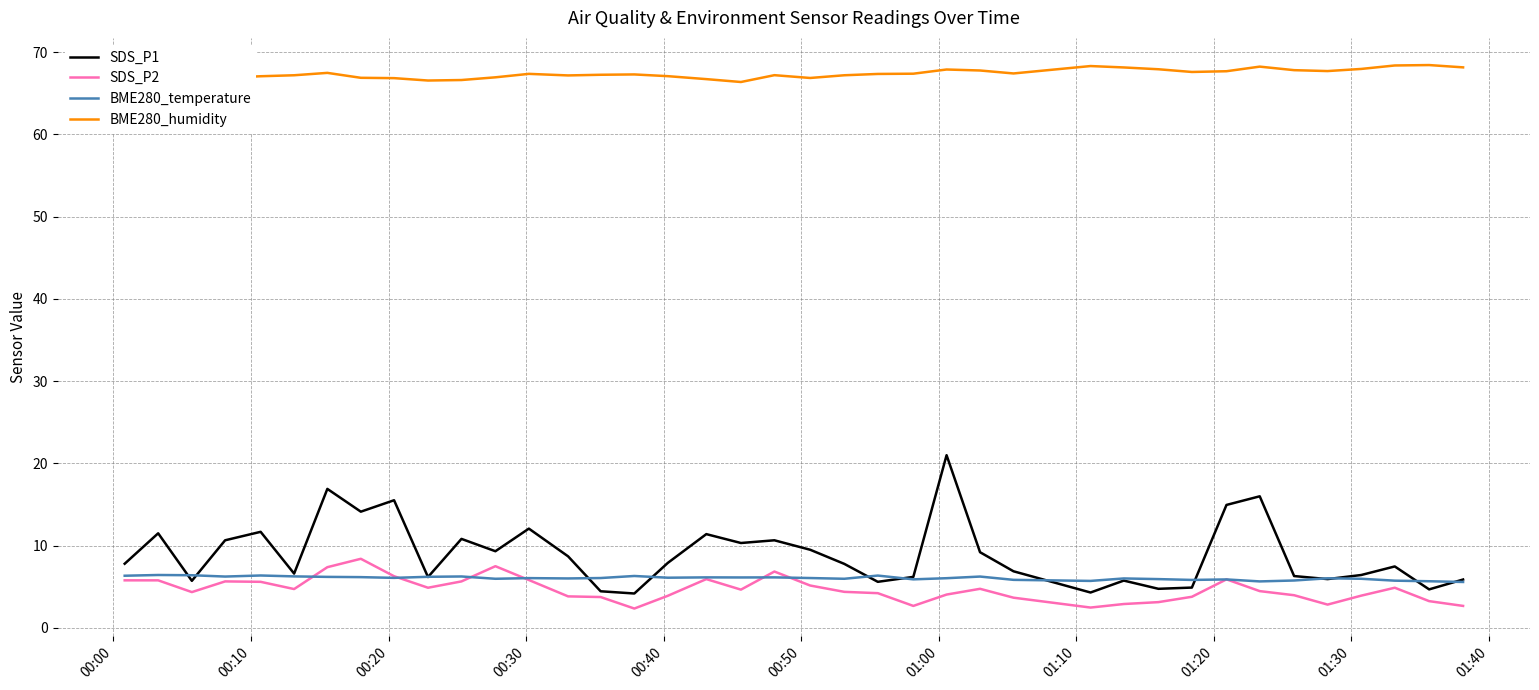

Which series has the largest range (max minus min)?

SDS_P1